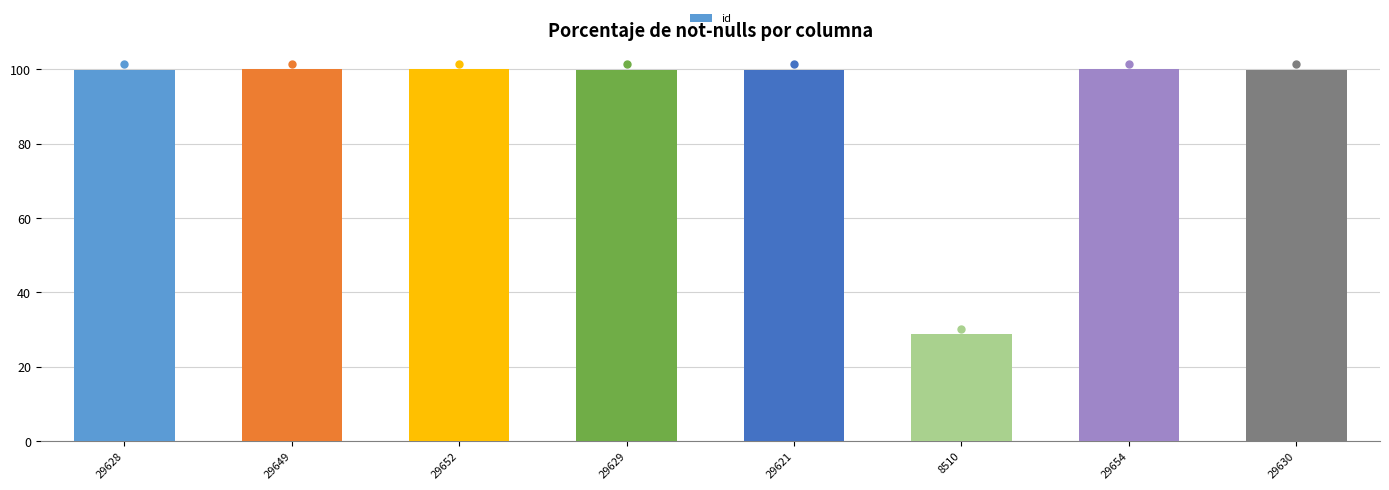

Approximately how many times larger is the value at 29649 compared to 29629?

1.0